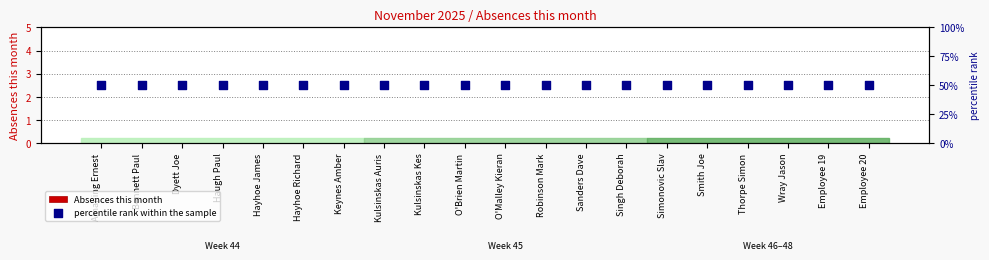

Which series has the largest total across all categories?

percentile rank within the sample